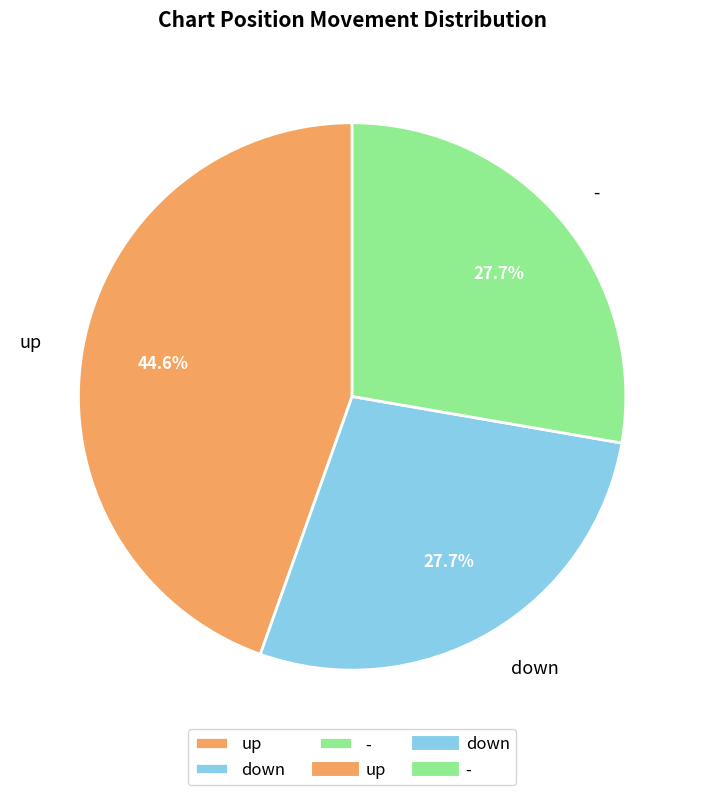

Is - the majority of the pie?

No